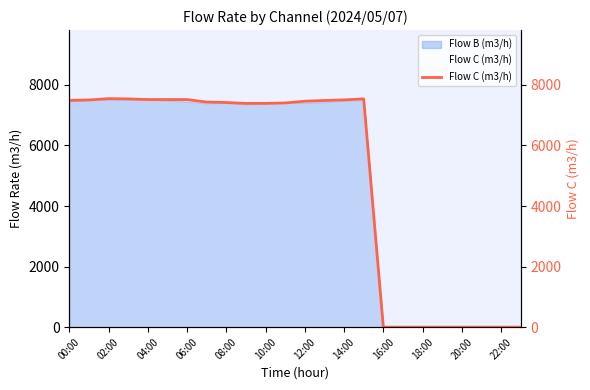

Which category has the highest value across all series?

02:00